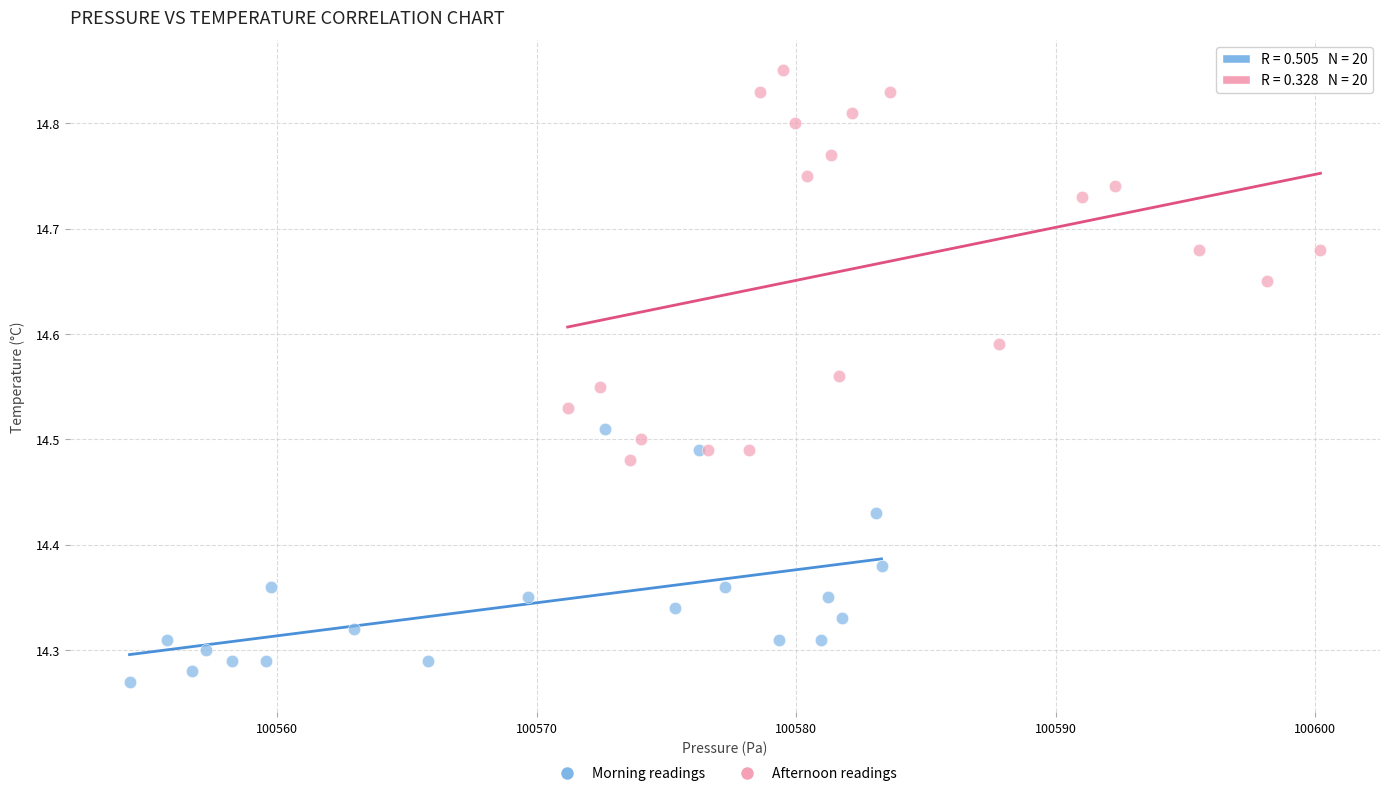

Which series reaches the maximum Y coordinate?

Afternoon readings